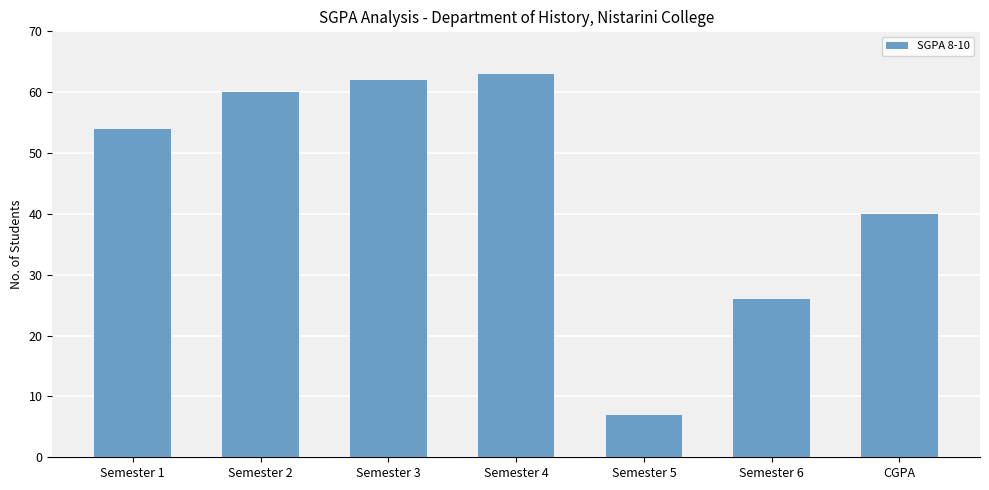

Reading left to right, what are all the values shown in this chart?

Semester 1=54	Semester 2=60	Semester 3=62	Semester 4=63	Semester 5=7	Semester 6=26	CGPA=40